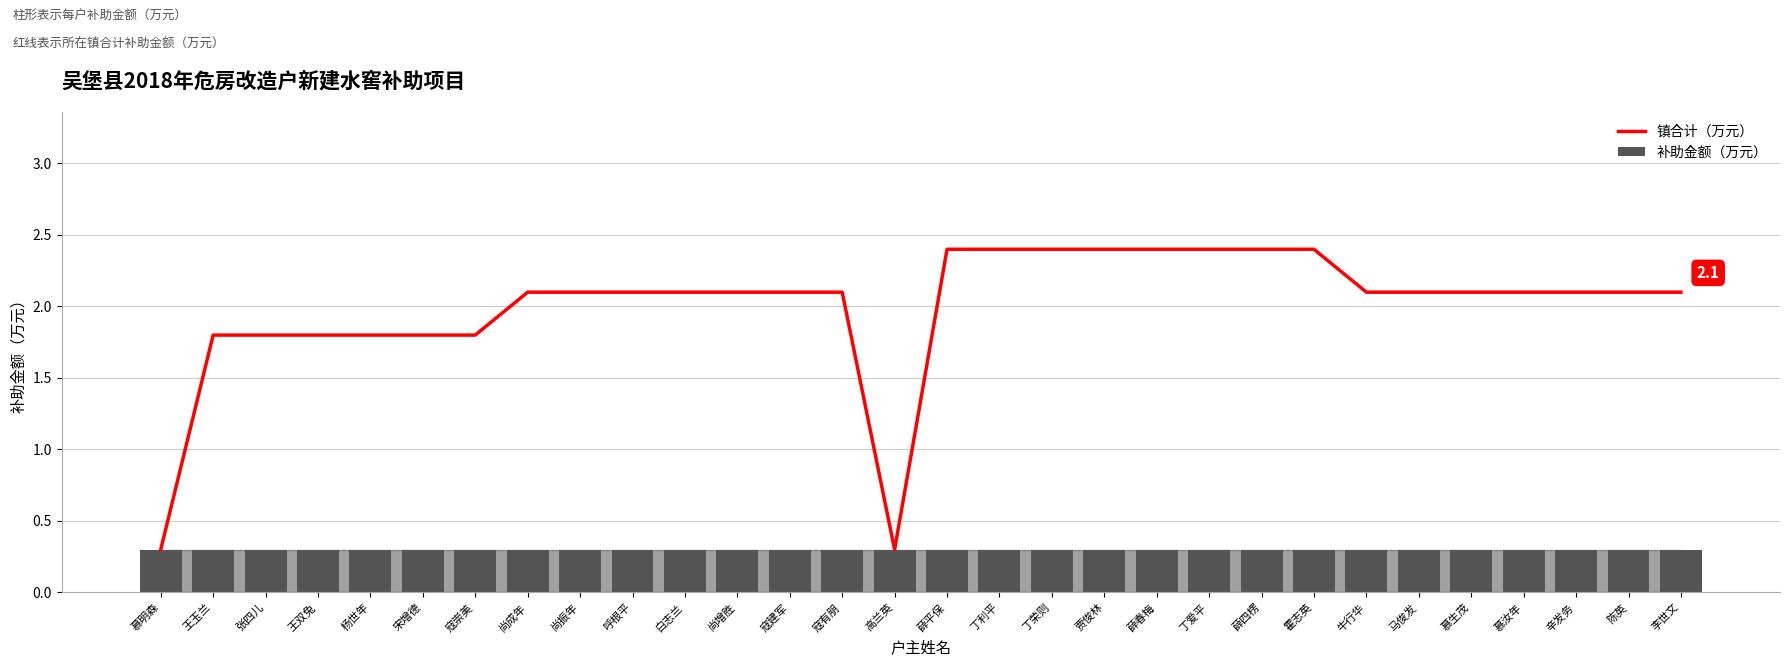

Reading left to right, list all the values displayed in this chart.

镇合计（万元）: 0.3	1.8	1.8	1.8	1.8	1.8	1.8	2.1	2.1	2.1	2.1	2.1	2.1	2.1	0.3	2.4	2.4	2.4	2.4	2.4	2.4	2.4	2.4	2.1	2.1	2.1	2.1	2.1	2.1	2.1
补助金额（万元）: 0.3	0.3	0.3	0.3	0.3	0.3	0.3	0.3	0.3	0.3	0.3	0.3	0.3	0.3	0.3	0.3	0.3	0.3	0.3	0.3	0.3	0.3	0.3	0.3	0.3	0.3	0.3	0.3	0.3	0.3